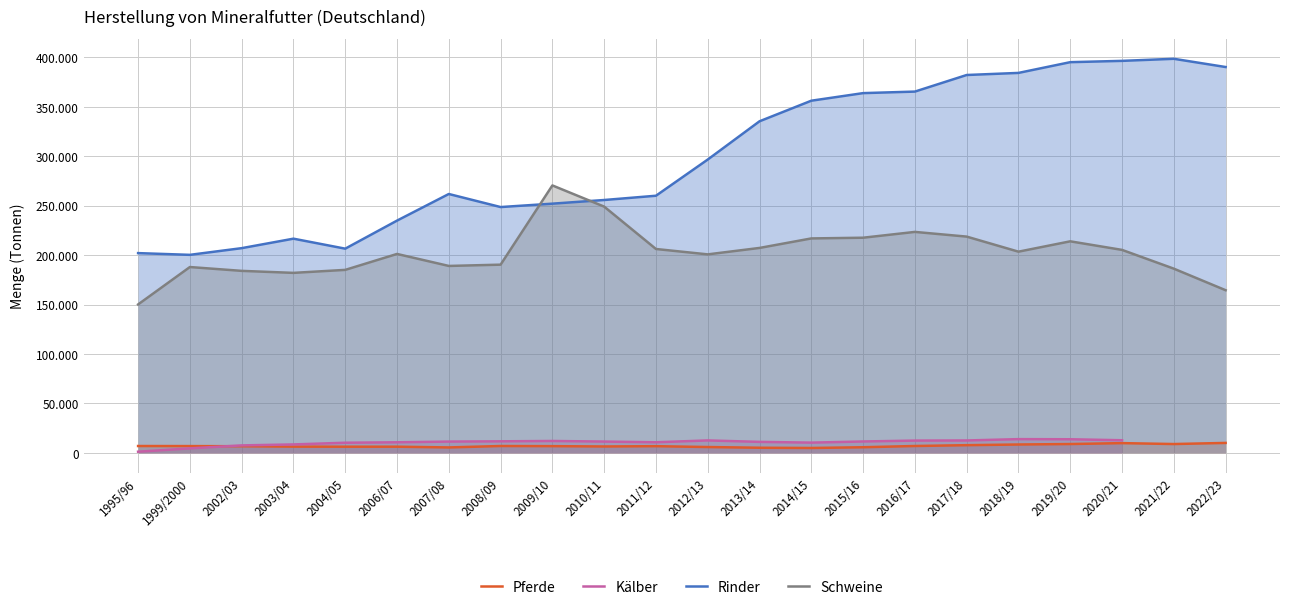

Which category has the highest value across all series?

2021/22